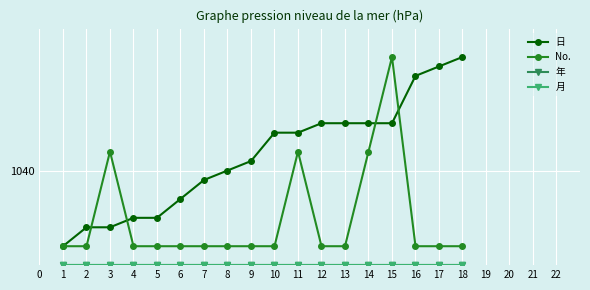

Does the chart have visible grid lines?

Yes